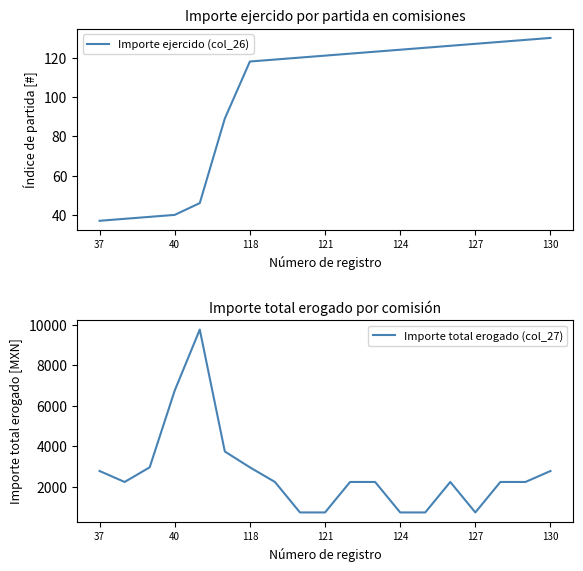

What is the difference between the maximum and minimum values in the Importe total erogado (col_27) series?

9000